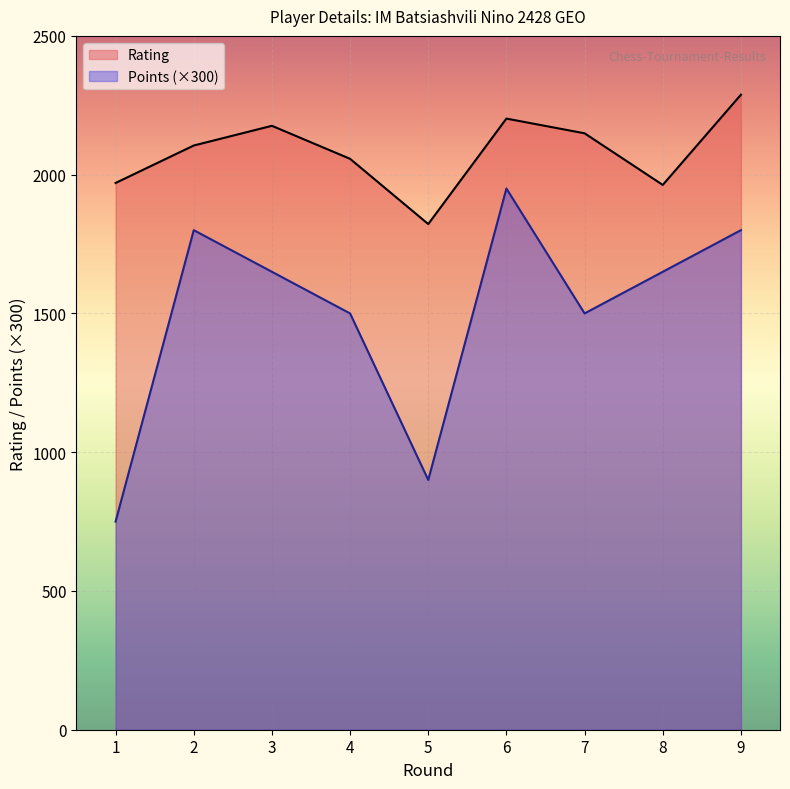

At which category does Points reach its first local peak?

2